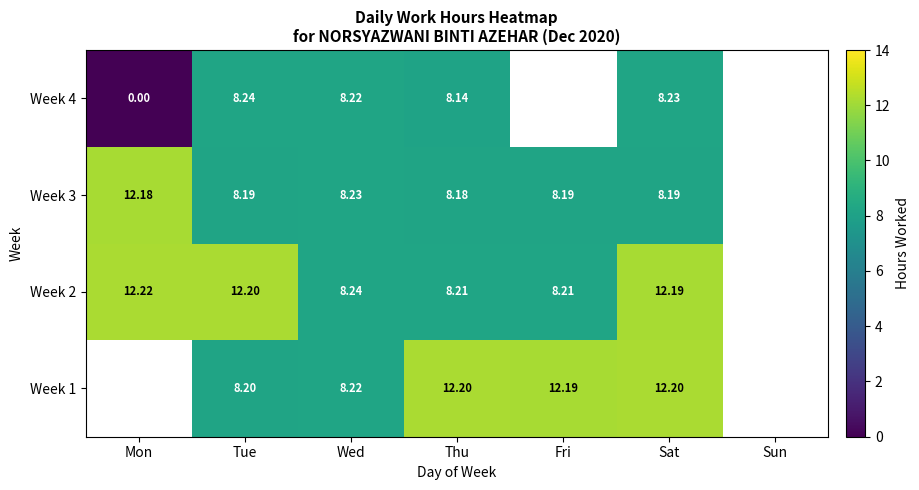

What is the difference between the highest and lowest values at Fri?

4.0